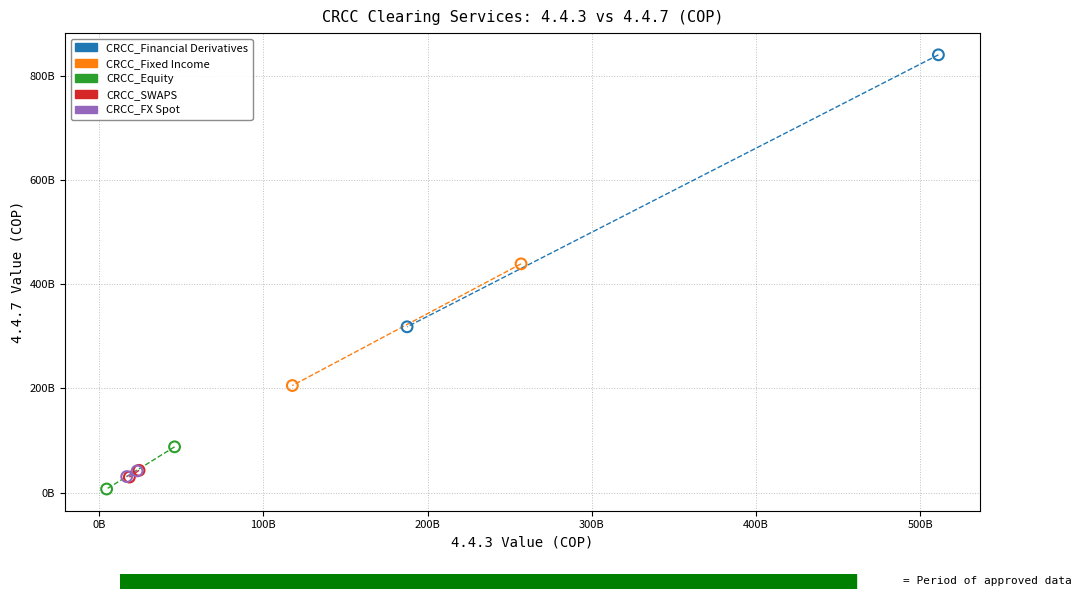

What are all the series names shown in the legend?

CRCC_Financial Derivatives, CRCC_Fixed Income, CRCC_Equity, CRCC_SWAPS, CRCC_FX Spot